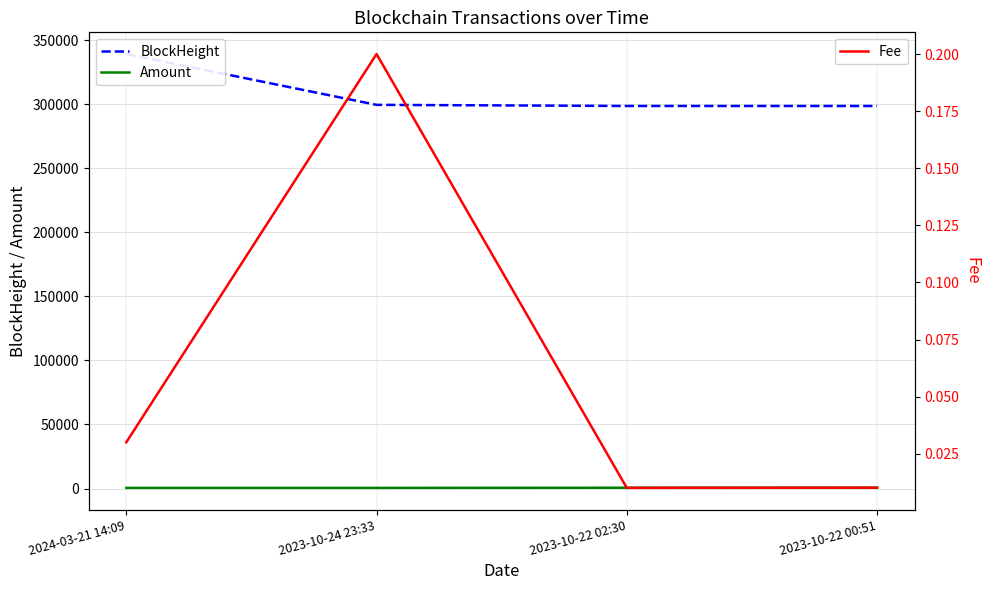

What is the highest value of the Amount series?

620.0